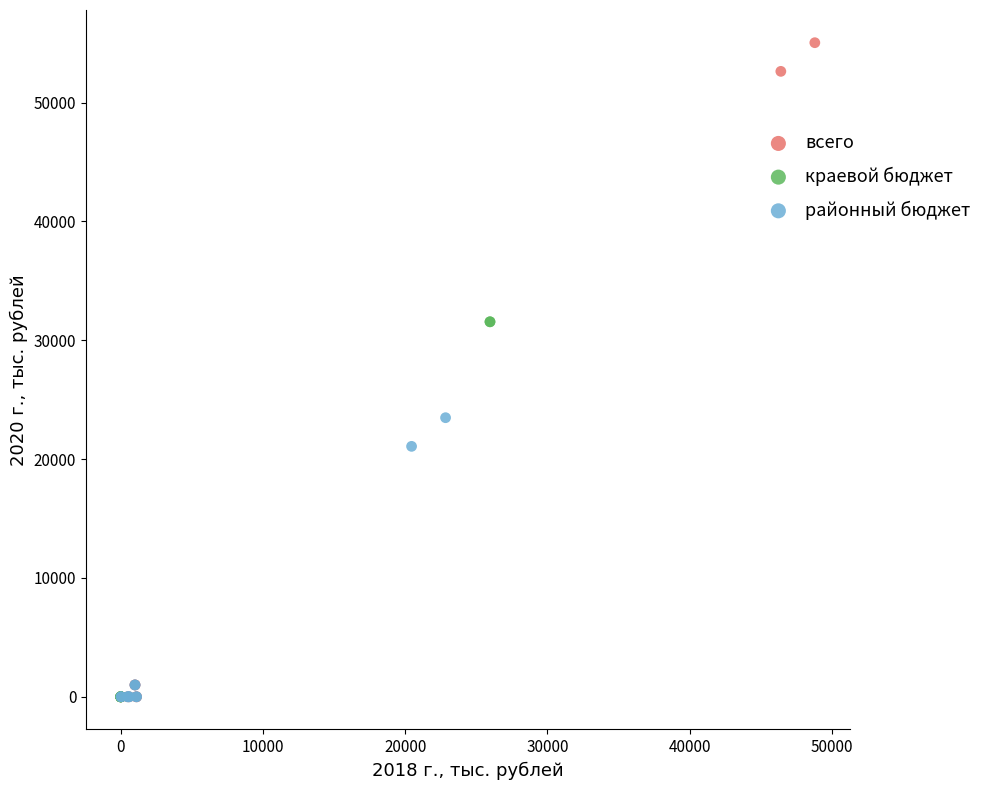

Which series has the largest Y range (max minus min)?

всего